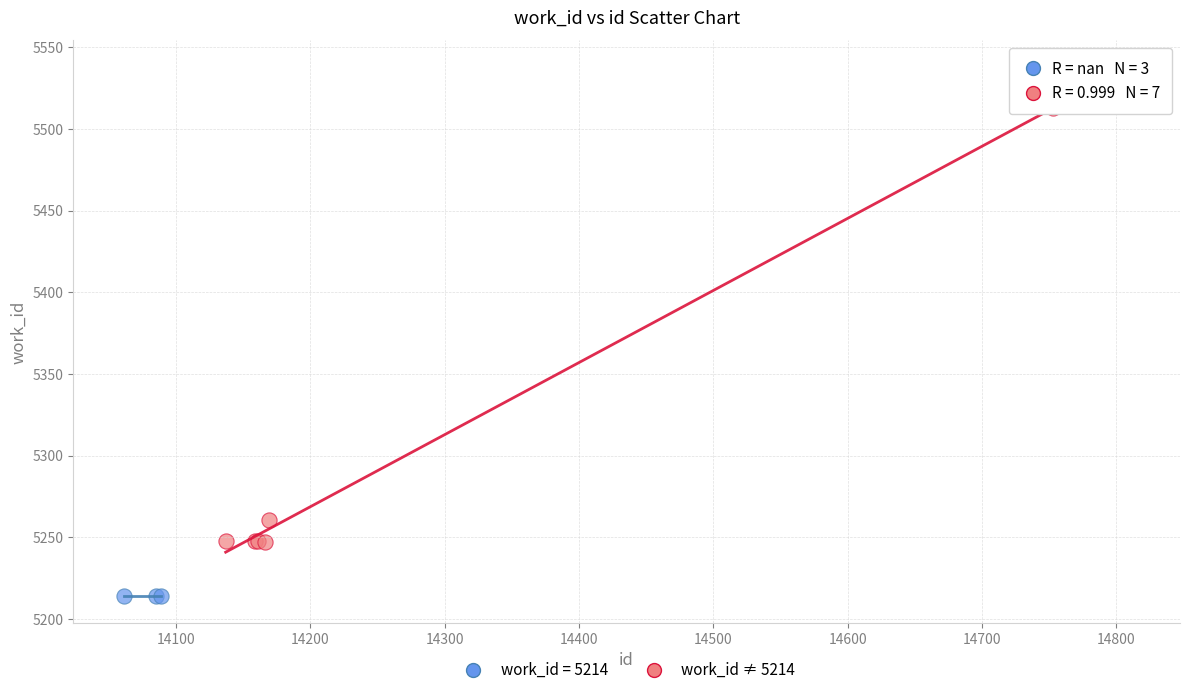

Which series contains the highest Y value?

work_id ≠ 5214